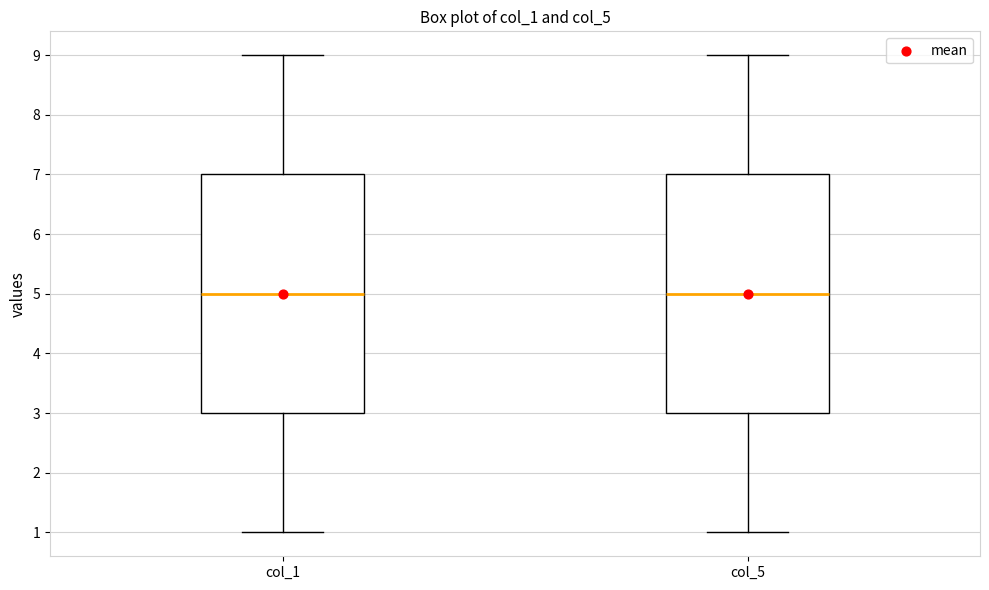

Reading left to right, transcribe this box plot: for each box, give where its median line is, the range the box spans, and where its two whiskers end, as read against the y-axis. The values are not printed on the chart, so give them approximately, as read against the axis.

col_1: median 5, box 3 to 7, whiskers 1 to 9
col_5: median 5, box 3 to 7, whiskers 1 to 9